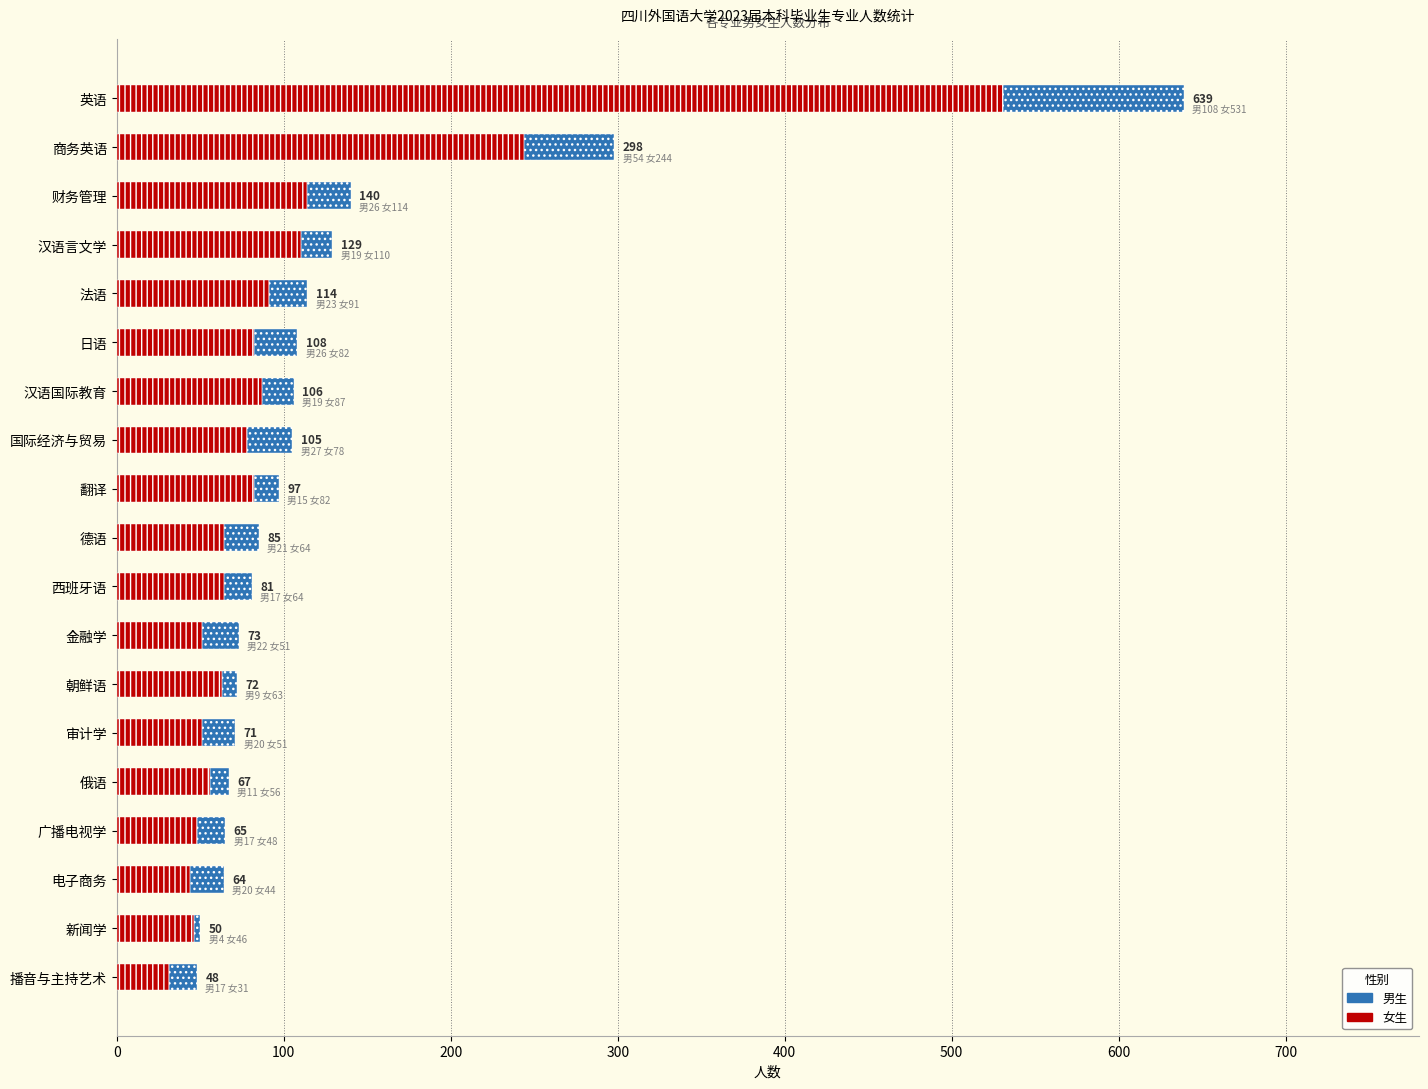

Is it true that 女 equals 120 at 商务英语?

False